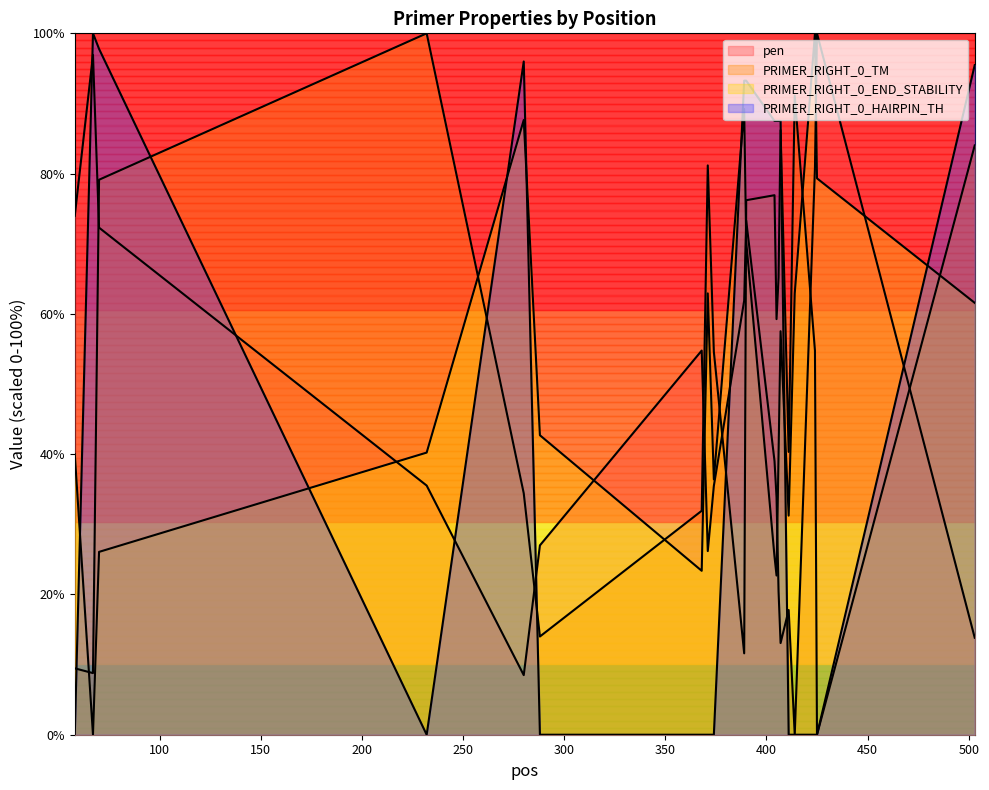

How many distinct data groups are displayed?

4